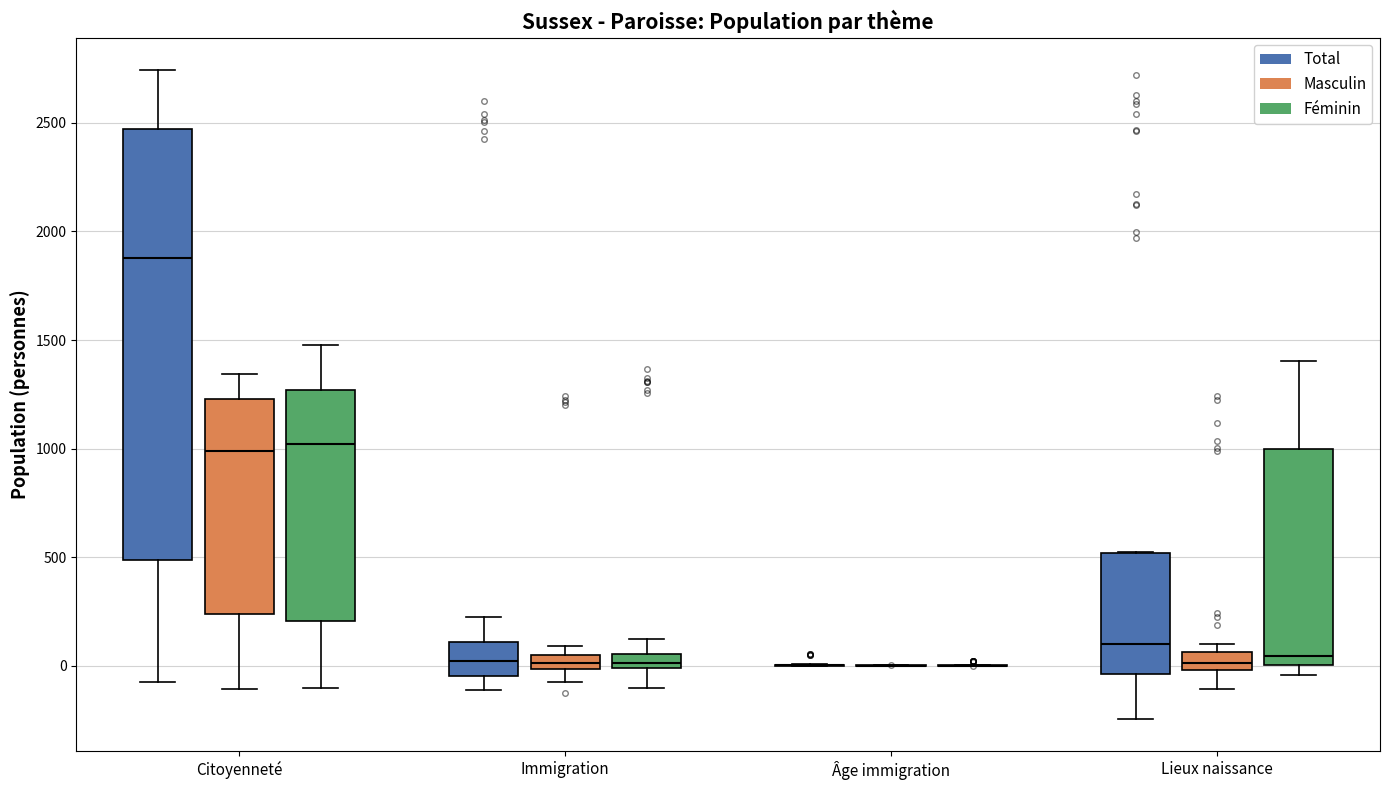

Which box is the tallest, from its lower edge to its upper edge?

Citoyenneté (Total)